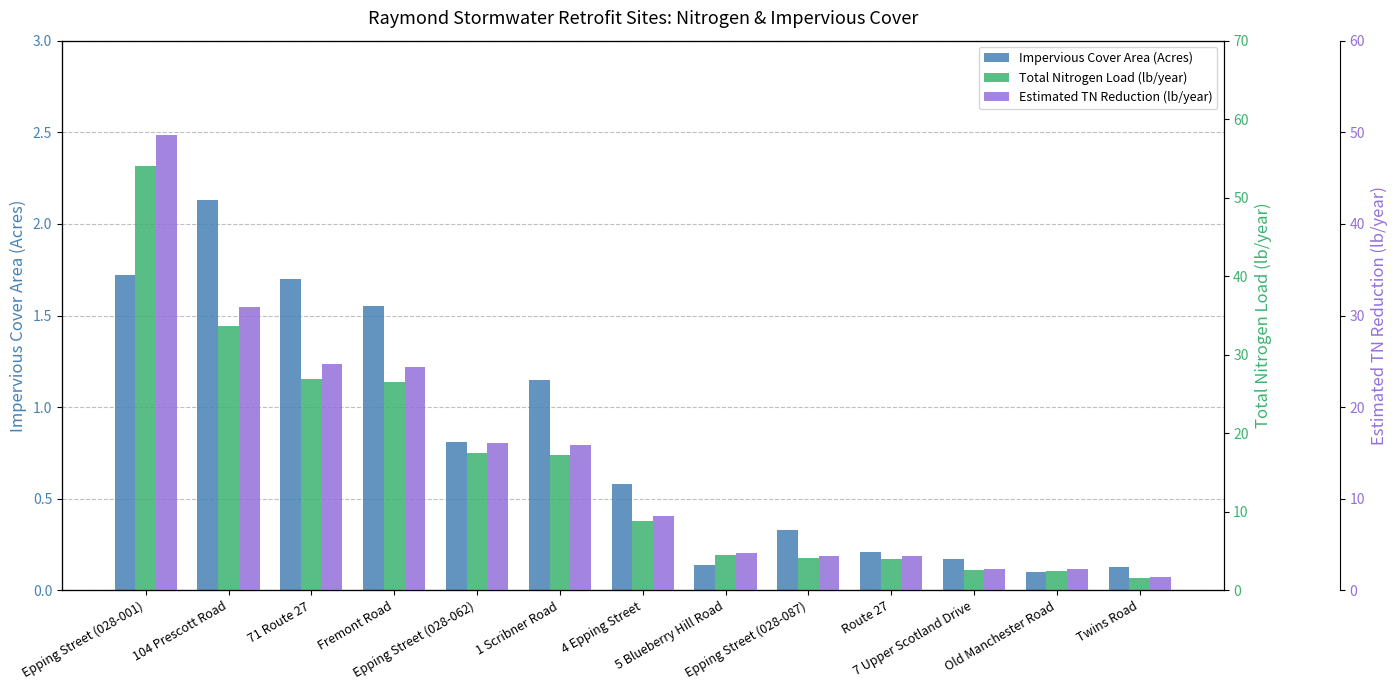

What is the value of the Total Nitrogen Load (lb/year) bar at the 8th from the left?

4.5